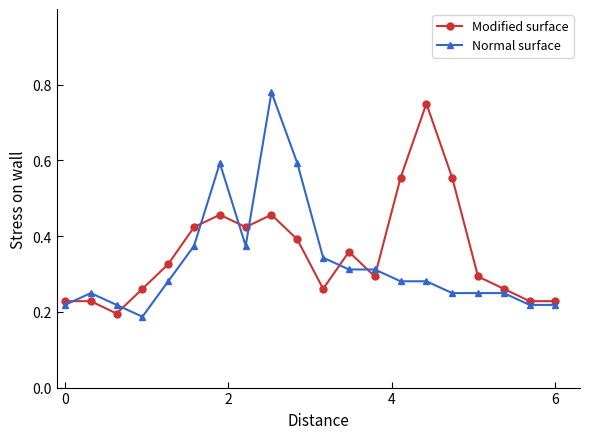

Count the Normal surface values in the range 0 to 1.

20